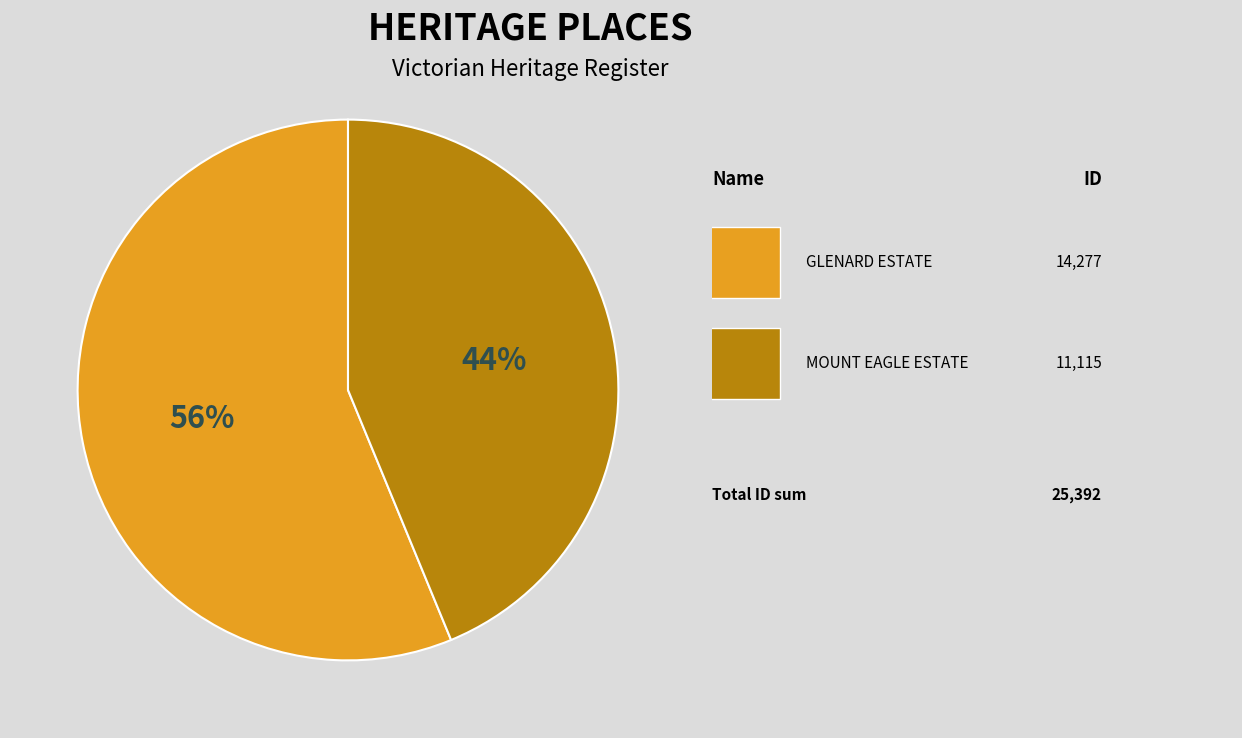

Does any single category account for the majority?

Yes